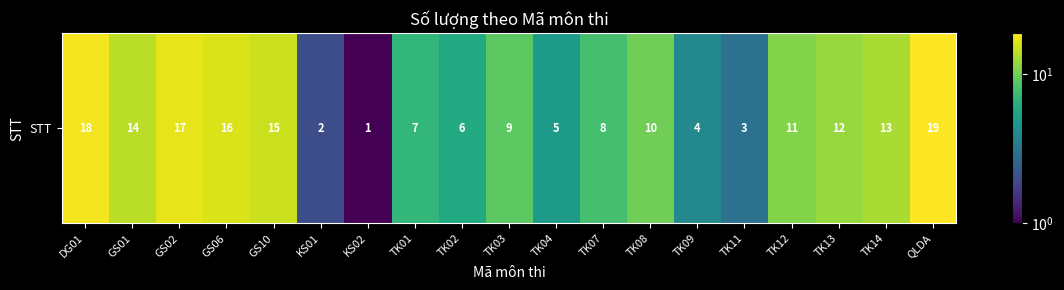

Reading left to right, transcribe all the data shown in this chart.

DG01=18	GS01=14	GS02=17	GS06=16	GS10=15	KS01=2	KS02=1	TK01=7	TK02=6	TK03=9	TK04=5	TK07=8	TK08=10	TK09=4	TK11=3	TK12=11	TK13=12	TK14=13	QLDA=19